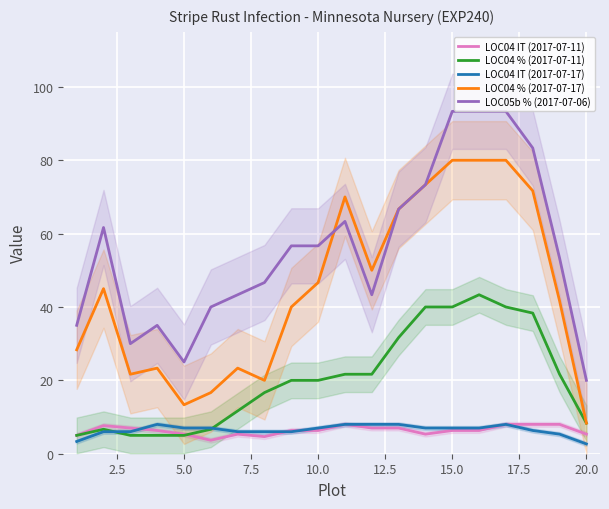

What is the maximum value for LOC04 IT (2017-07-17)?

8.0